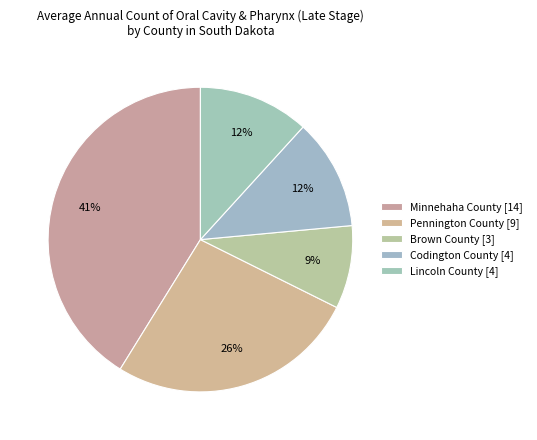

How many slices are in this pie chart?

5